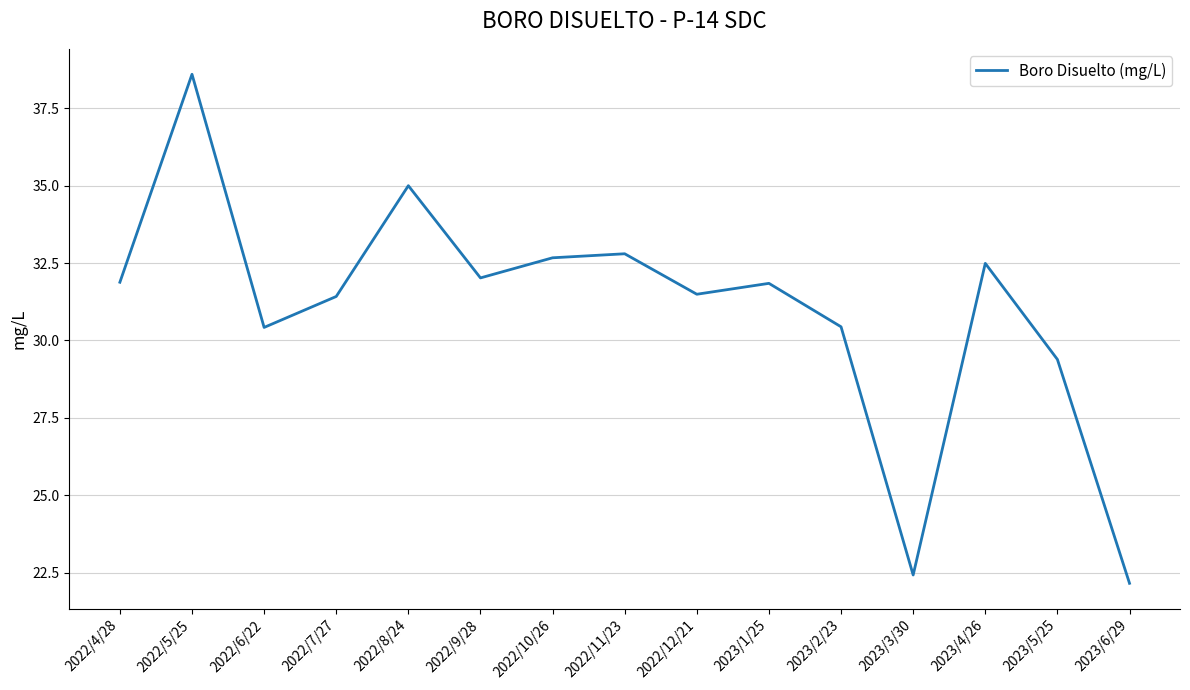

What is the greatest value displayed?

38.6